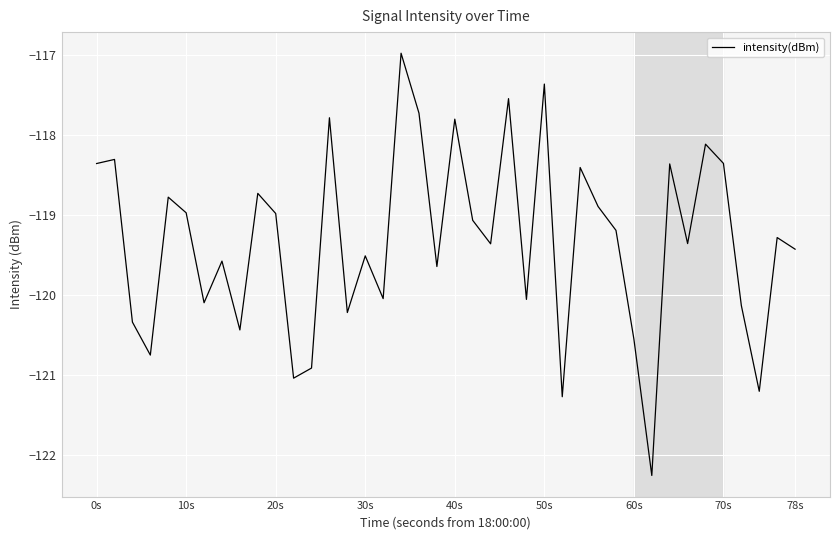

What is the maximum value shown in the chart?

-117.0